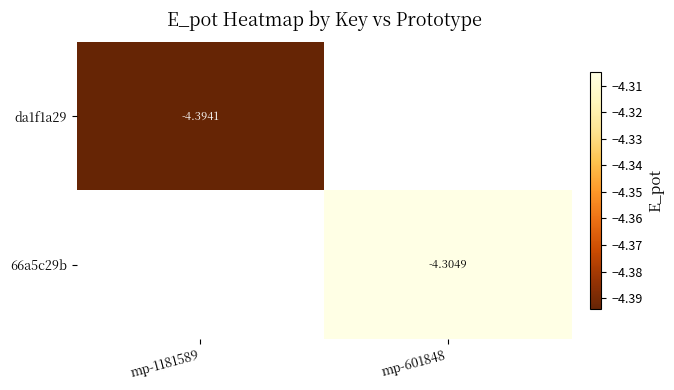

Read the 66a5c29b value at mp-601848.

-4.3